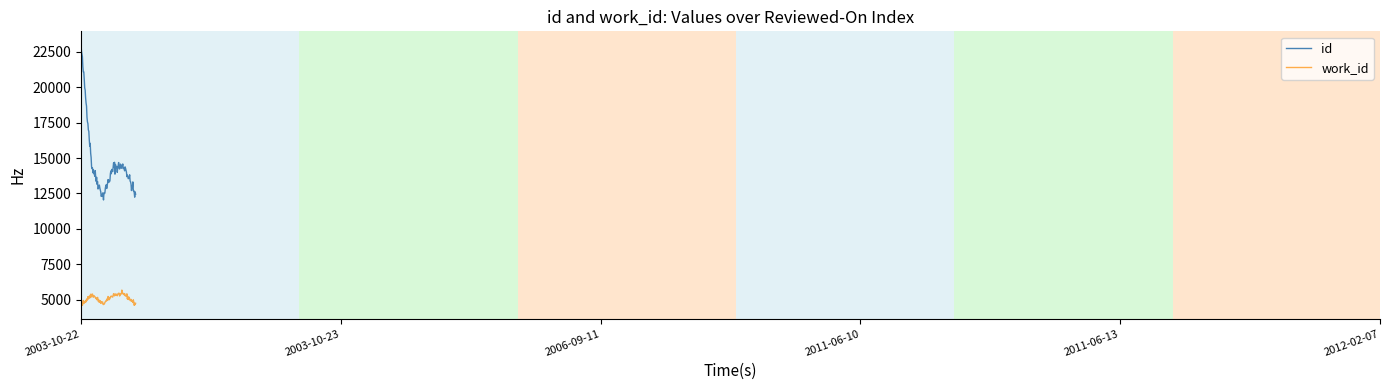

True or false: work_id and id intersect in this chart.

False